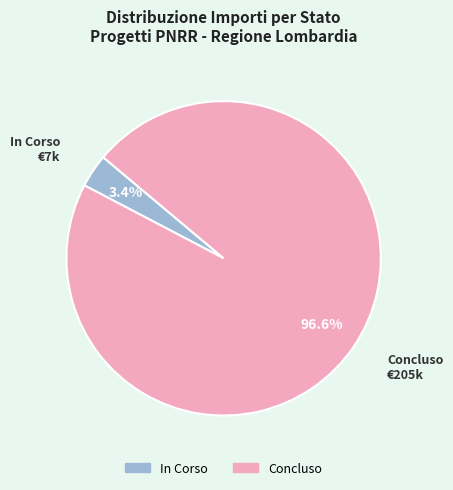

What is the total percentage of In Corso and Concluso?

100.0%